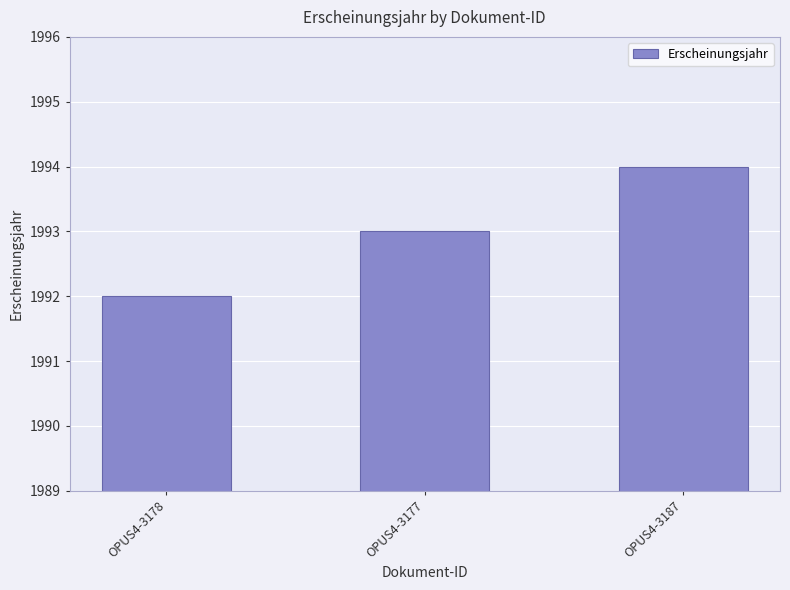

What is the average value?

1993